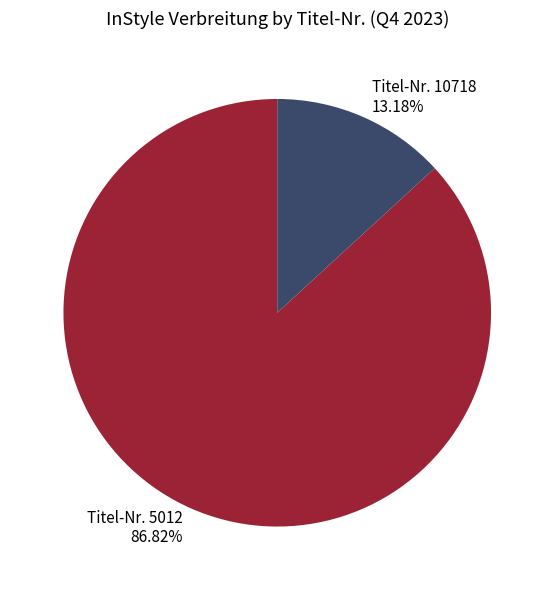

What percentage is the Titel-Nr. 5012 slice, to the nearest percent?

87%